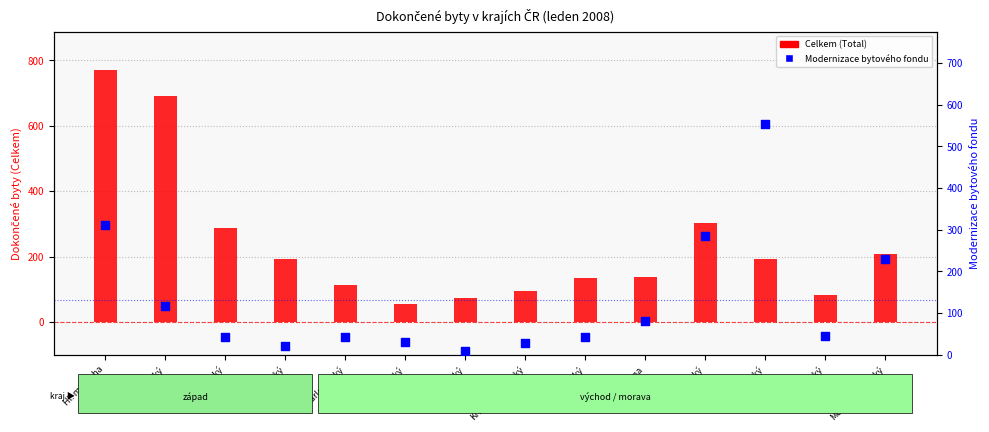

What is the total value across all series at Liberecký?

83